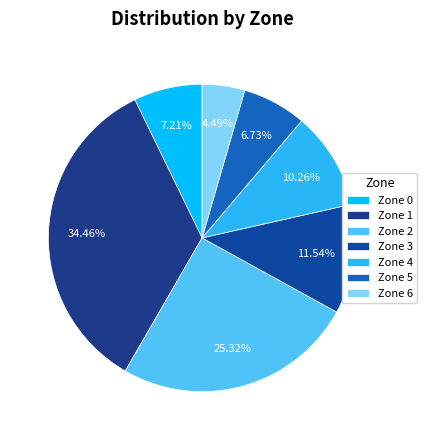

How many segments does this pie chart have?

7